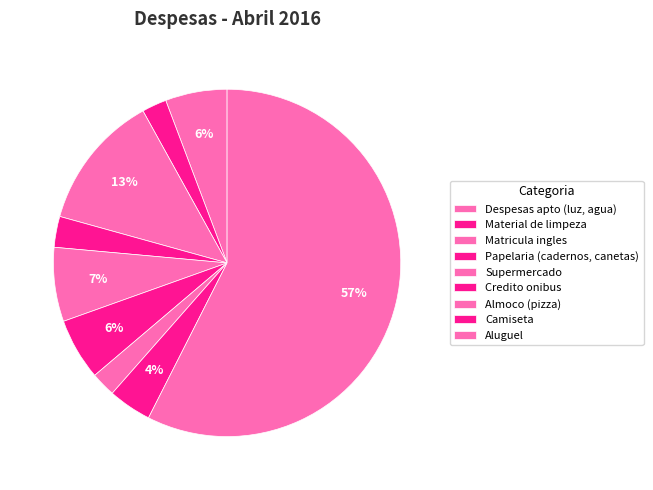

What is the majority slice?

Aluguel